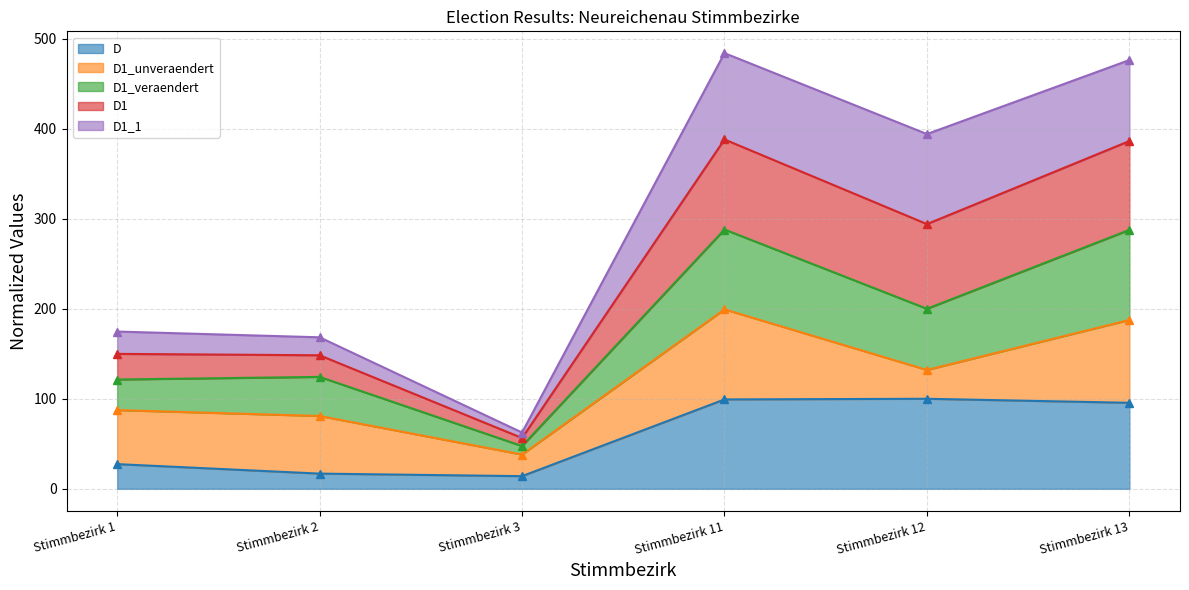

The D1 series shows 168.3 at Stimmbezirk 2. True or false?

True